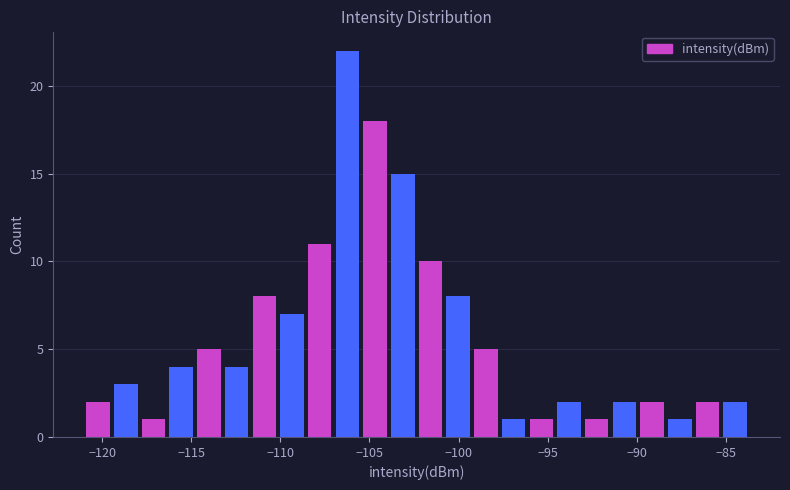

Read against the x-axis, roughly where is the centre of the tallest bar?

-106.0